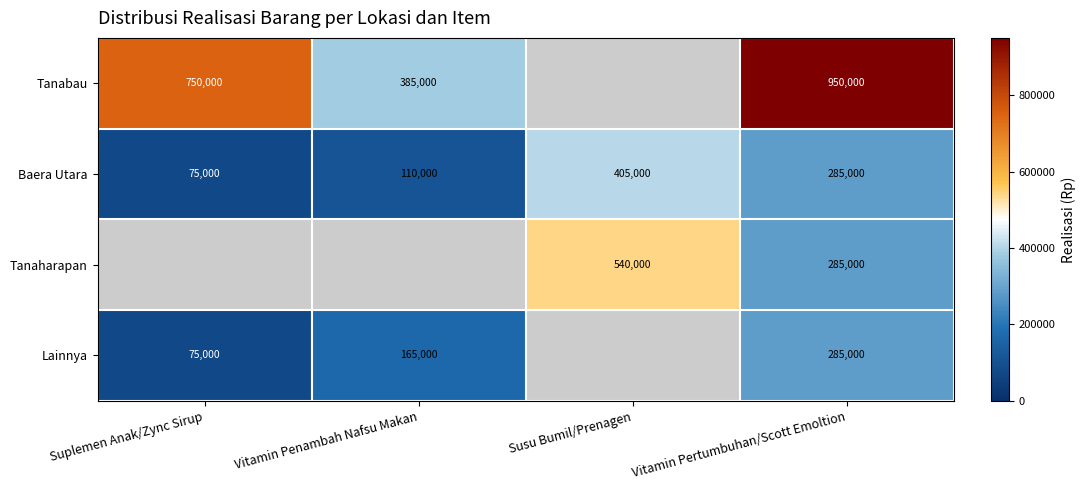

True or false: Lainnya has a value of 29398.0 at Suplemen Anak/Zync Sirup.

False